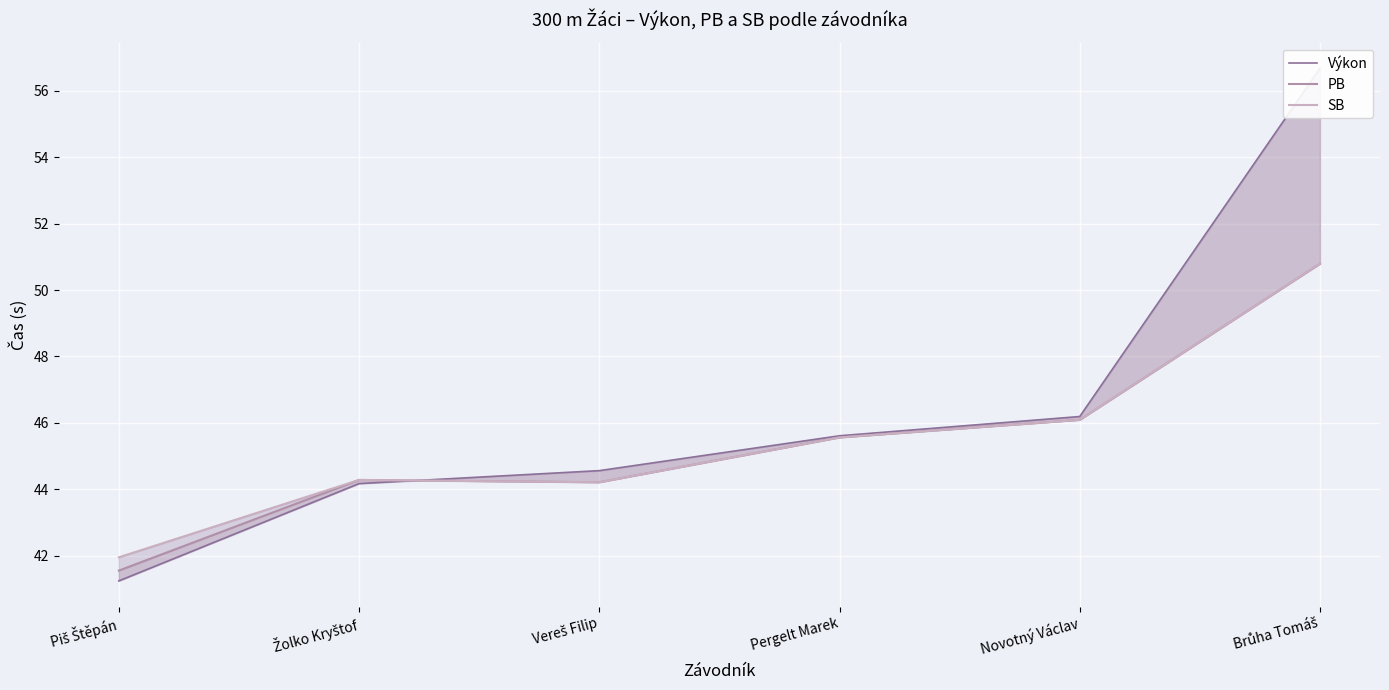

Rank the categories by SB value from lowest to highest.

Piš Štěpán, Vereš Filip, Žolko Kryštof, Pergelt Marek, Novotný Václav, Brůha Tomáš